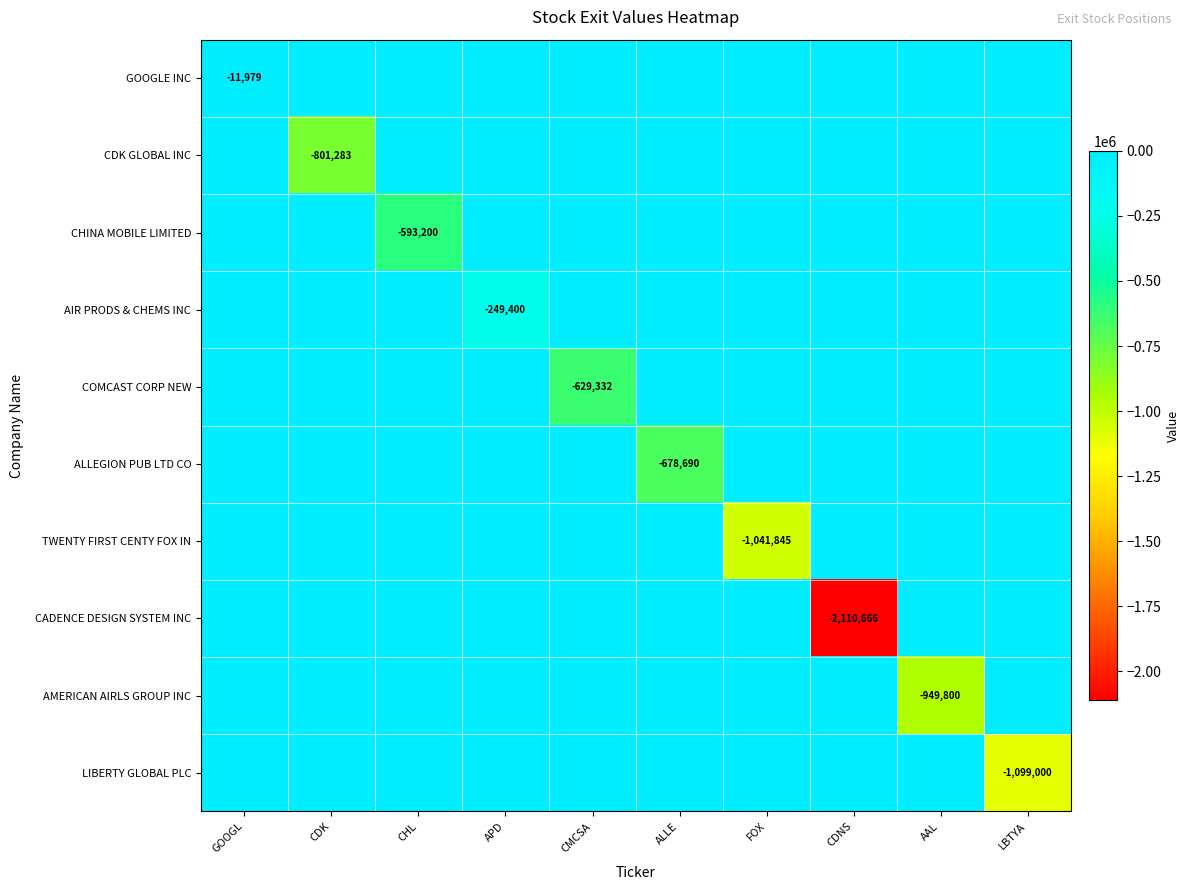

Which category has the lowest value across all series?

CDNS